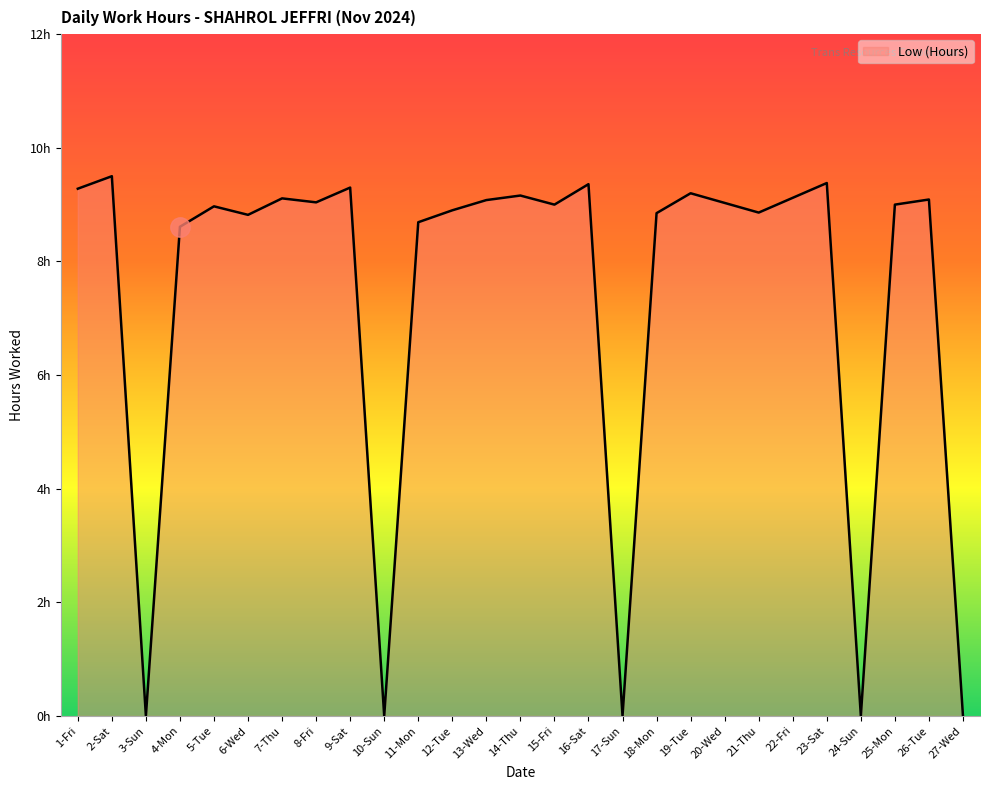

At which label does the data first exceed 9?

1-Fri